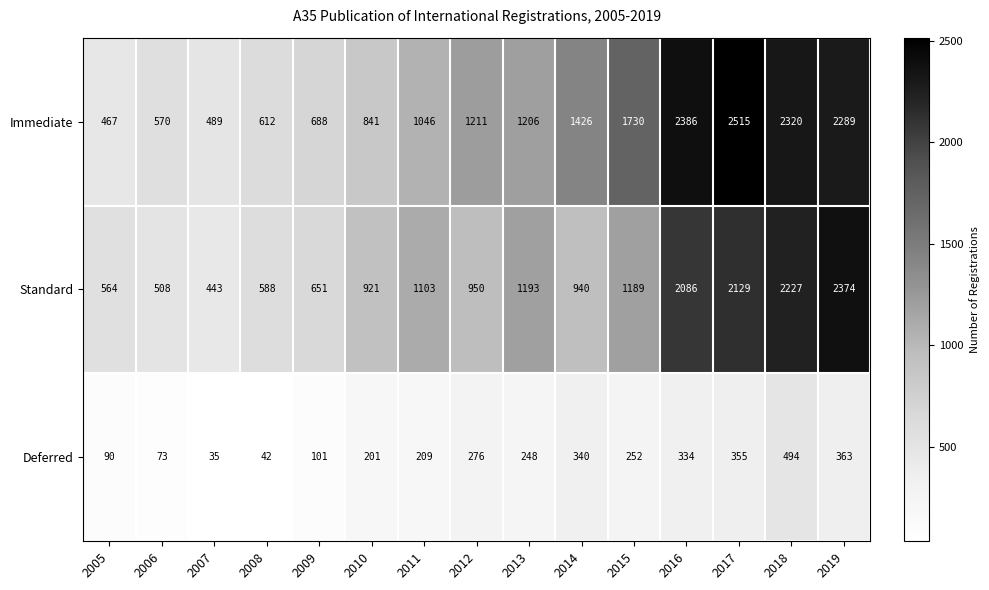

Which series changed the most between 2013 and 2015?

Immediate